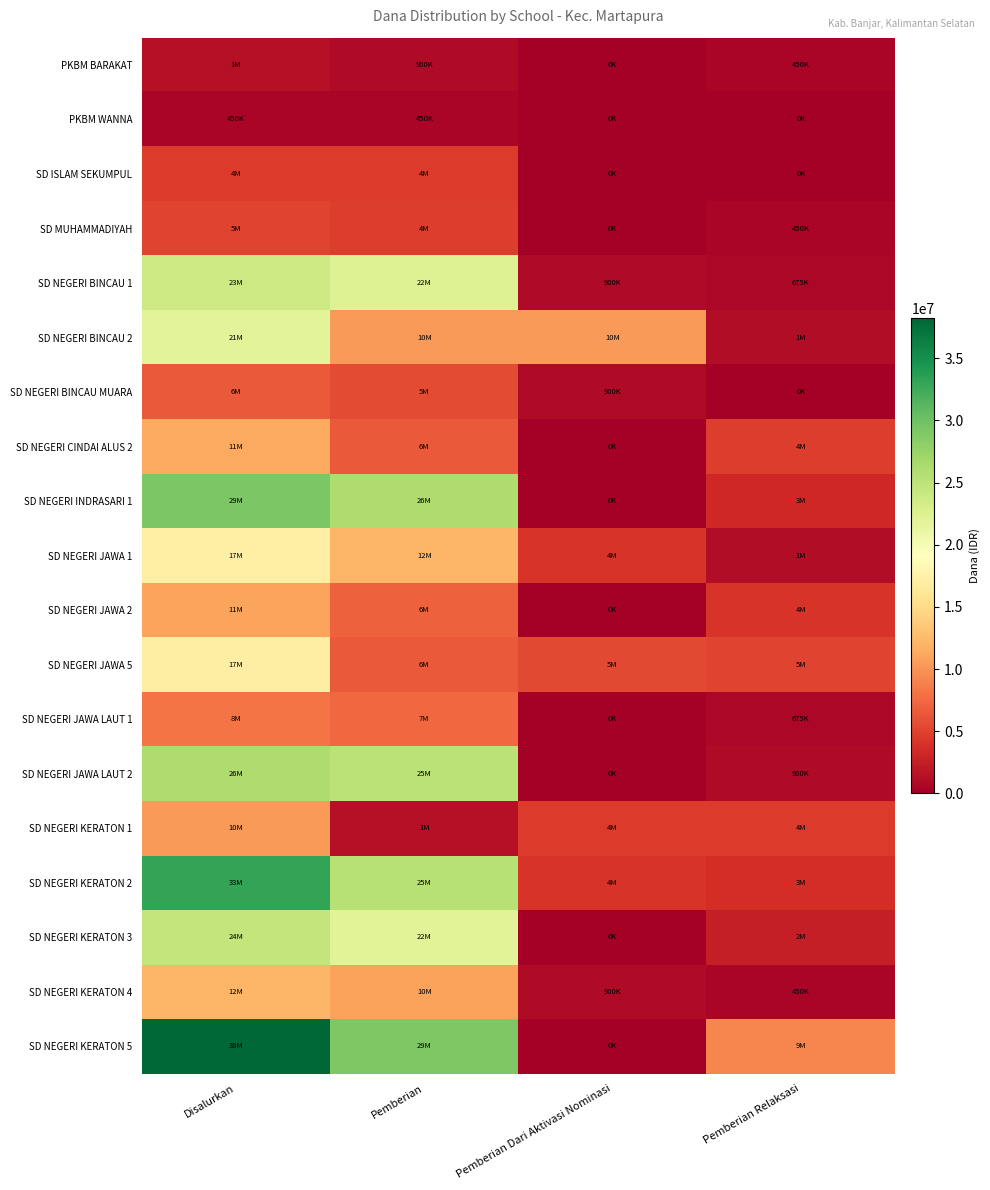

Which category has the lowest value across all series?

Pemberian Dari Aktivasi Nominasi